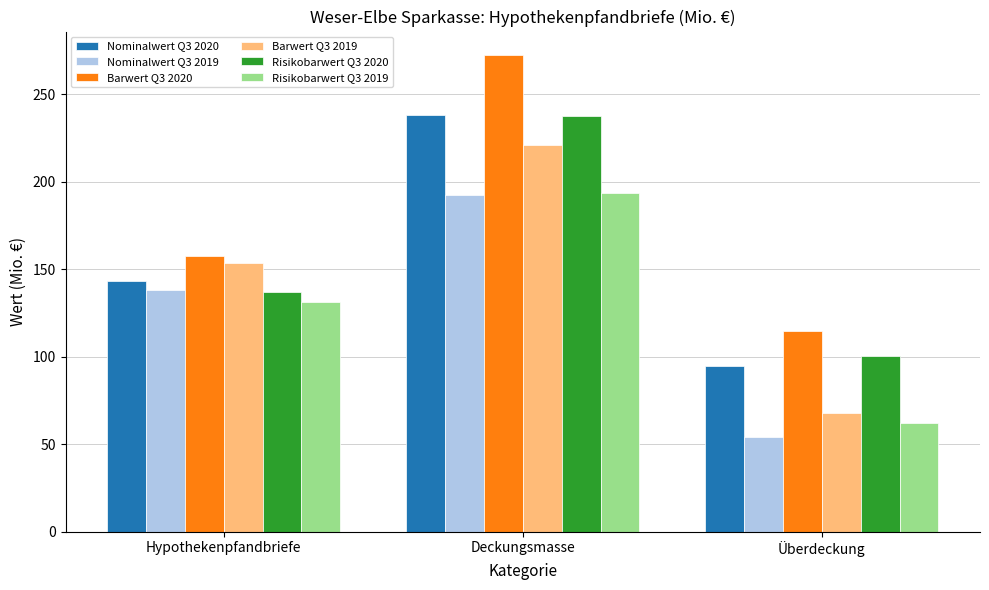

List the labels in order of Nominalwert Q3 2020 value, largest first.

Deckungsmasse, Hypothekenpfandbriefe, Überdeckung